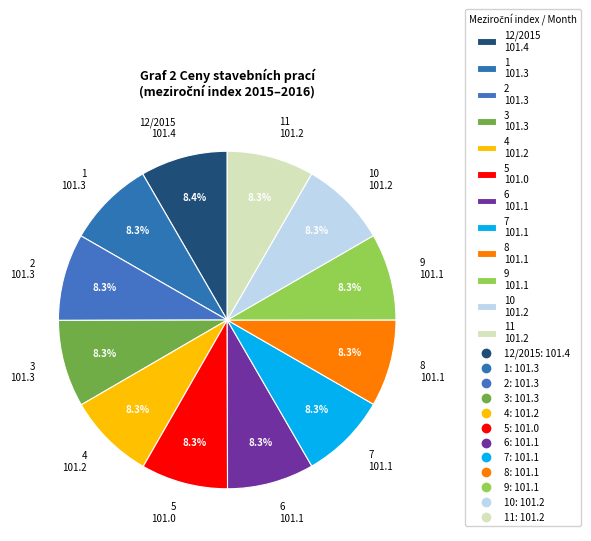

Approximately how many times larger is the value at 11 101.2 compared to 3 101.3?

1.0